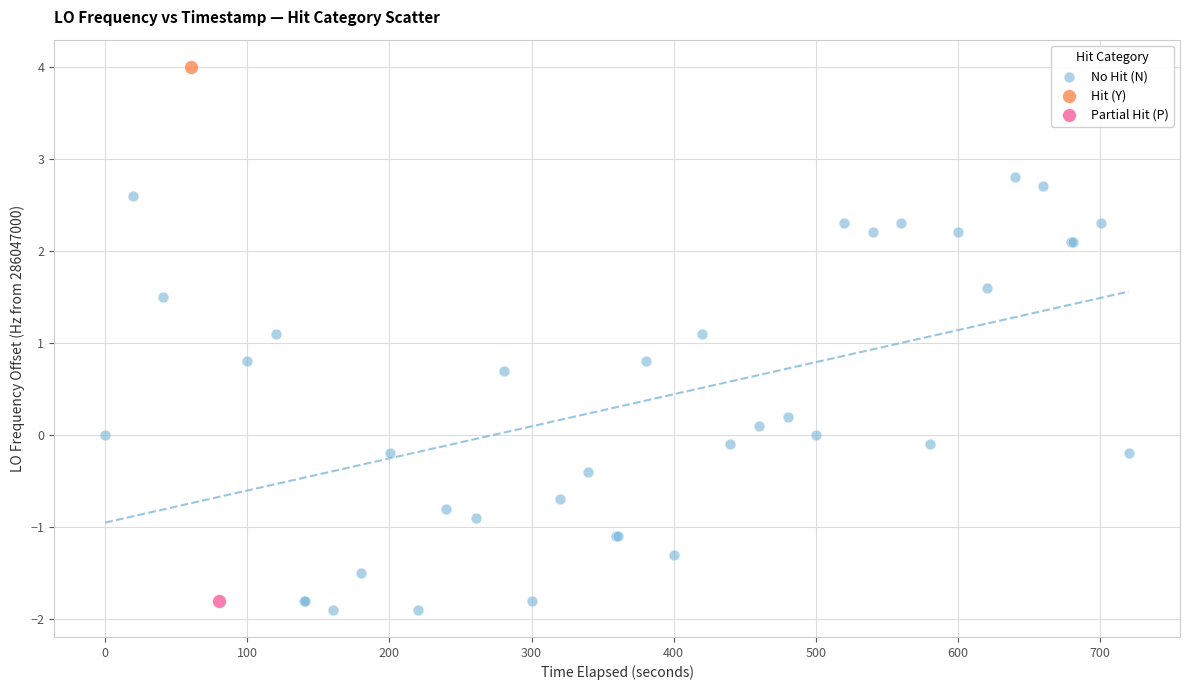

What are all the series names shown in the legend?

No Hit (N), Hit (Y), Partial Hit (P)